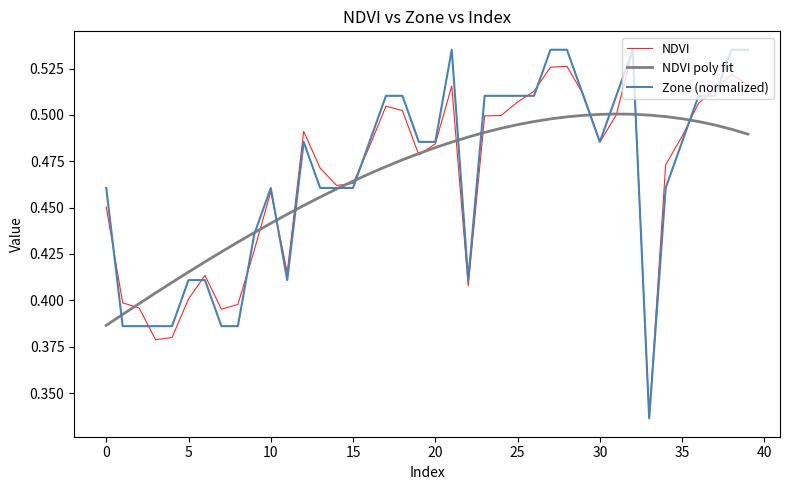

What is the sum of all NDVI values?

18.6